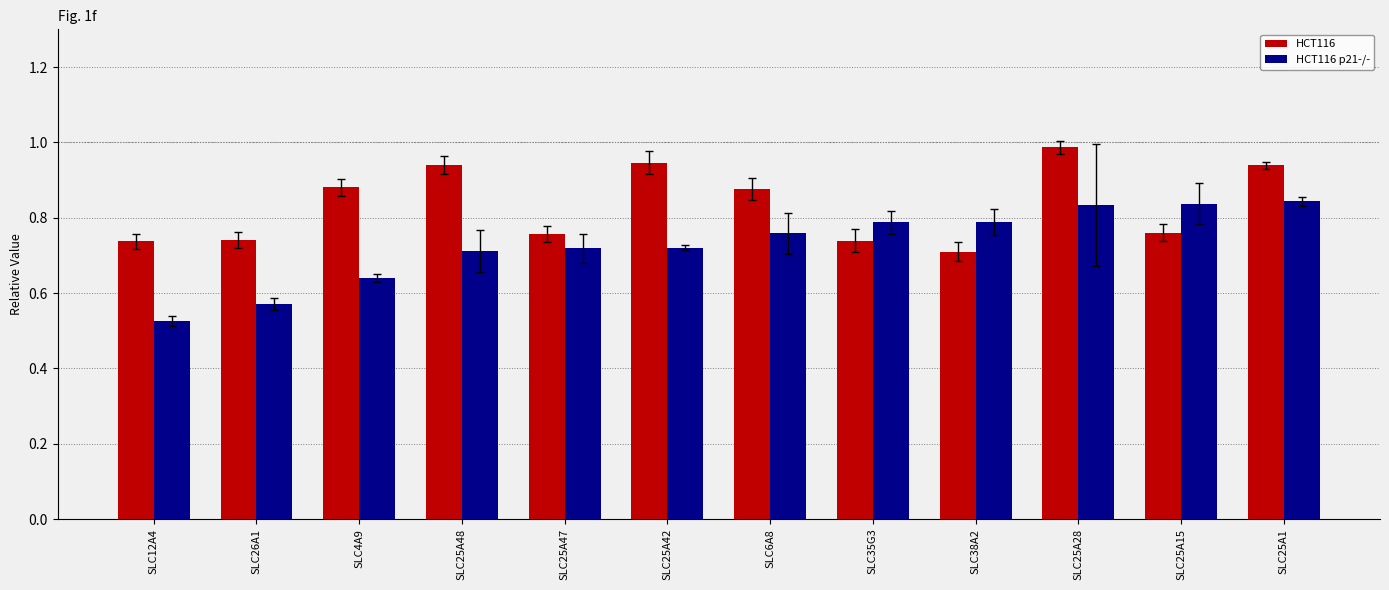

How many groups of bars are there?

12